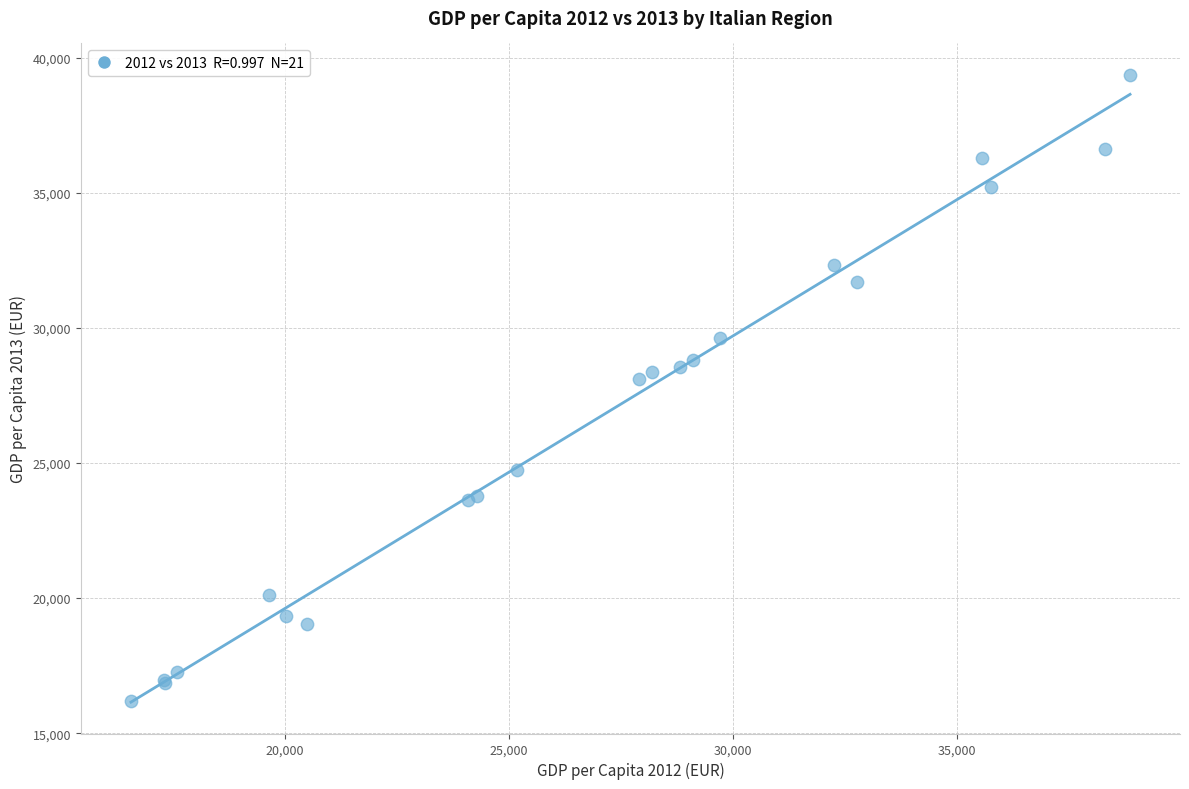

What Y value in the scatter plot is closest to 27773?

28119.4